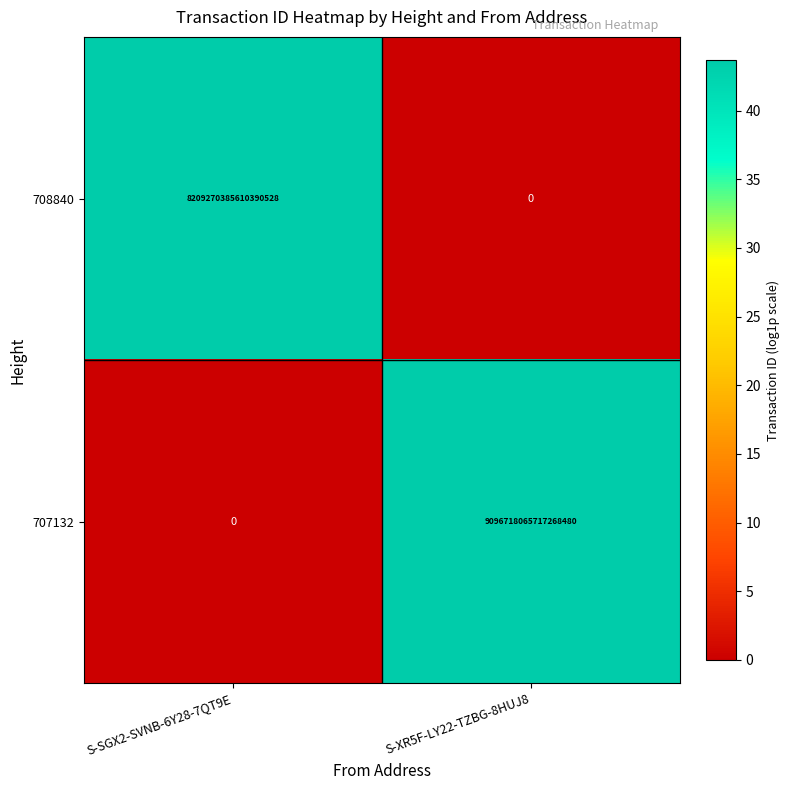

Which series changed the most between S-SGX2-SVNB-6Y28-7QT9E and S-XR5F-LY22-TZBG-8HUJ8?

707132